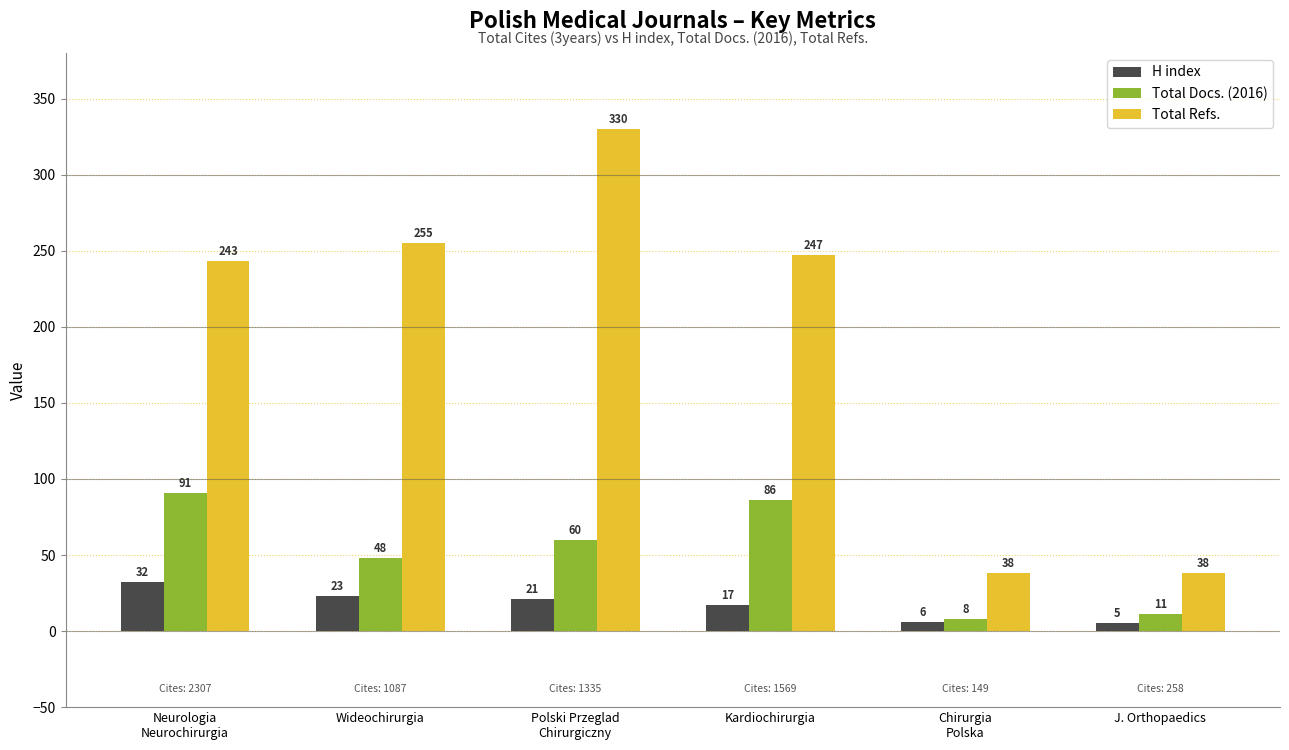

Where is Total Docs. (2016) nearest to the value 49?

Wideochirurgia